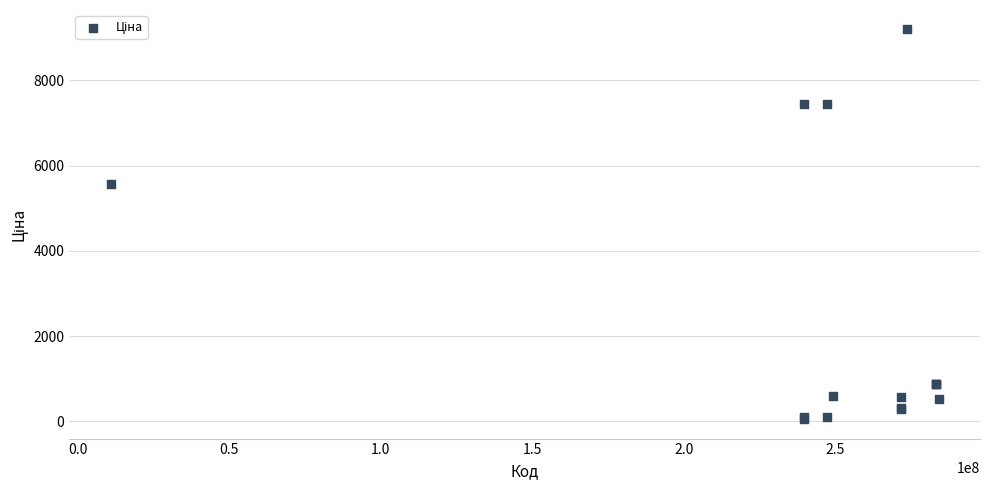

What Y value in the scatter plot is closest to 4626?

5560.3